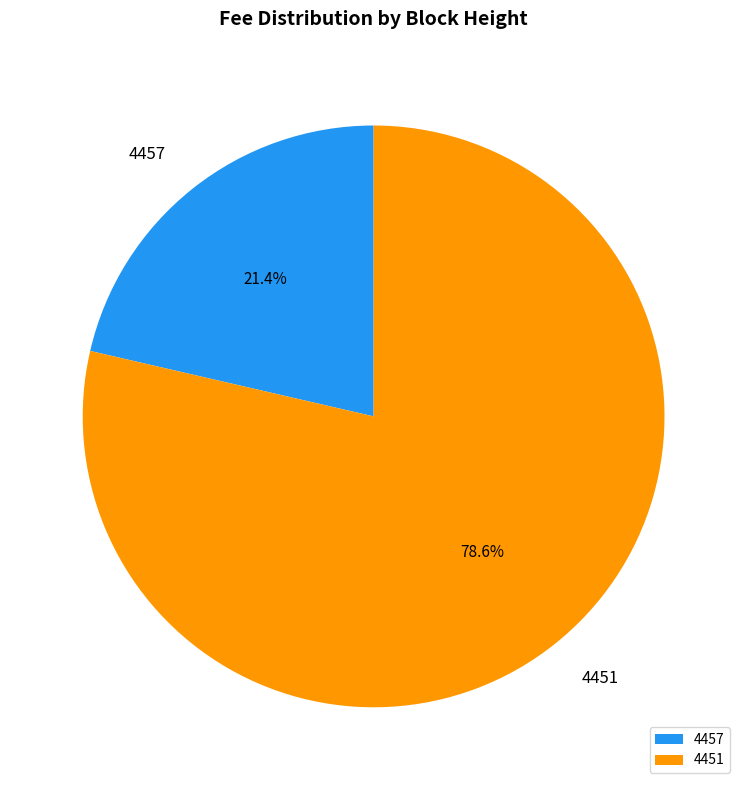

To the nearest percent, what portion does 4457 represent?

21%